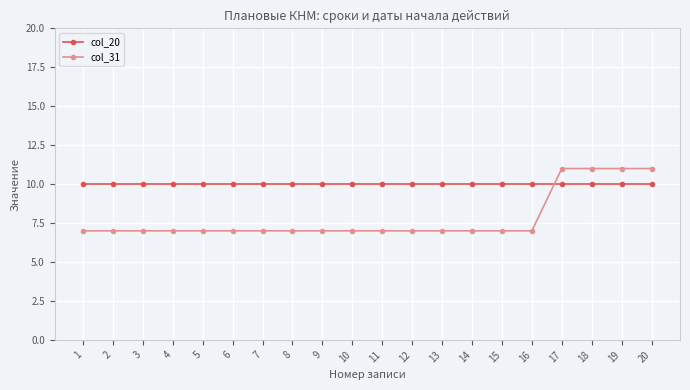

Which series has the largest range (max minus min)?

col_31